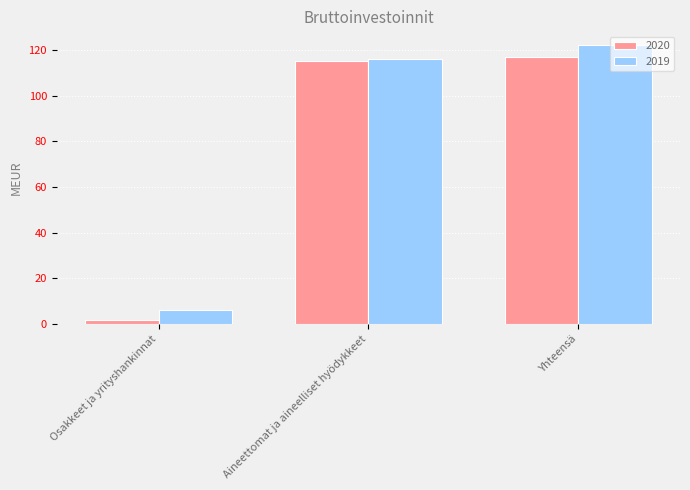

What is the spread (max minus min) of values at Aineettomat ja aineelliset hyödykkeet?

1